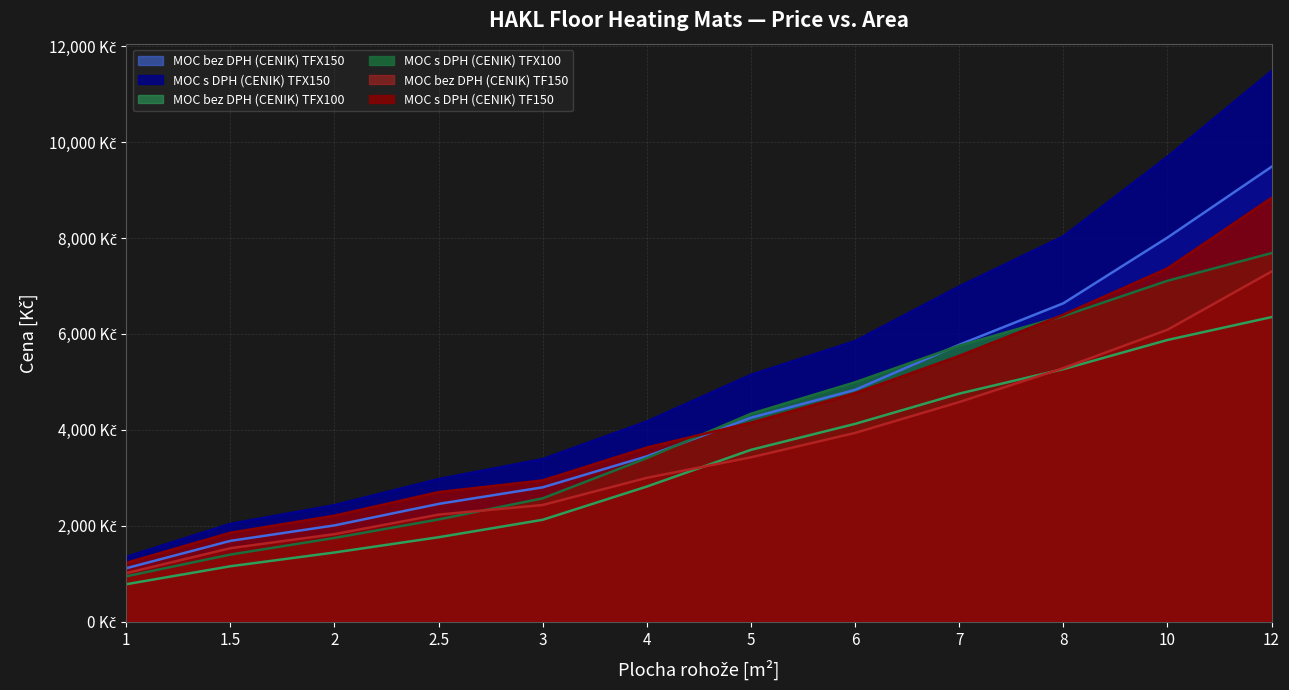

Where does the MOC bez DPH (CENIK) TF150 series first go above 3429?

5